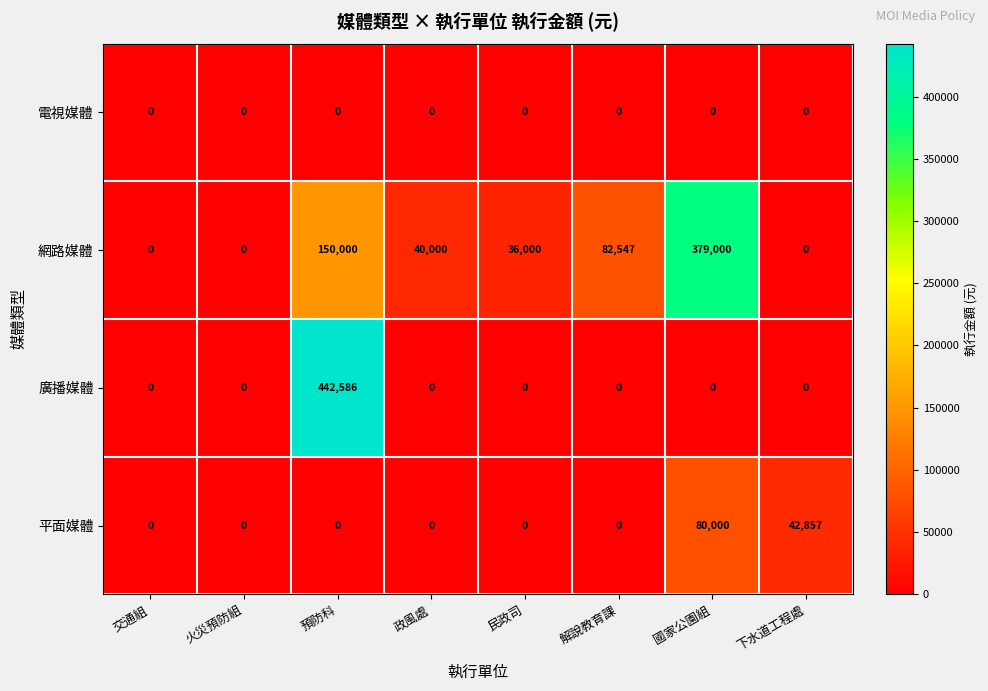

Which series changed the most between 火災預防組 and 政風處?

網路媒體